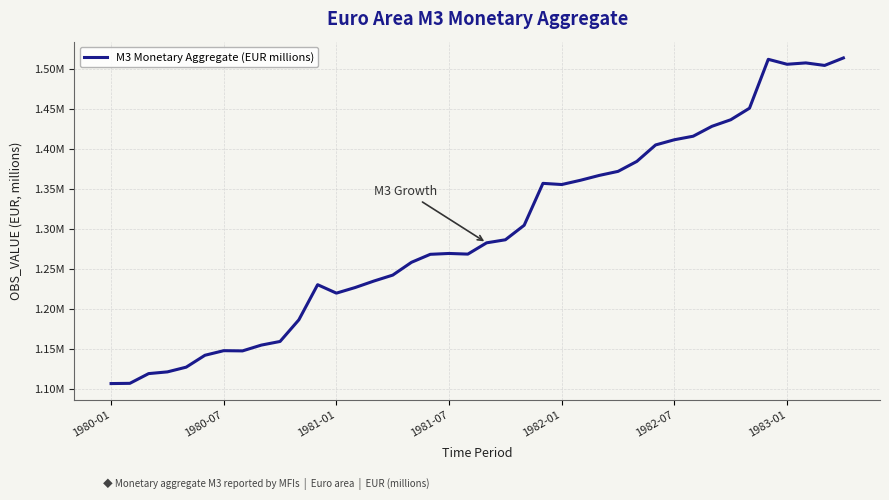

Is this an area chart (filled region under the line)?

No